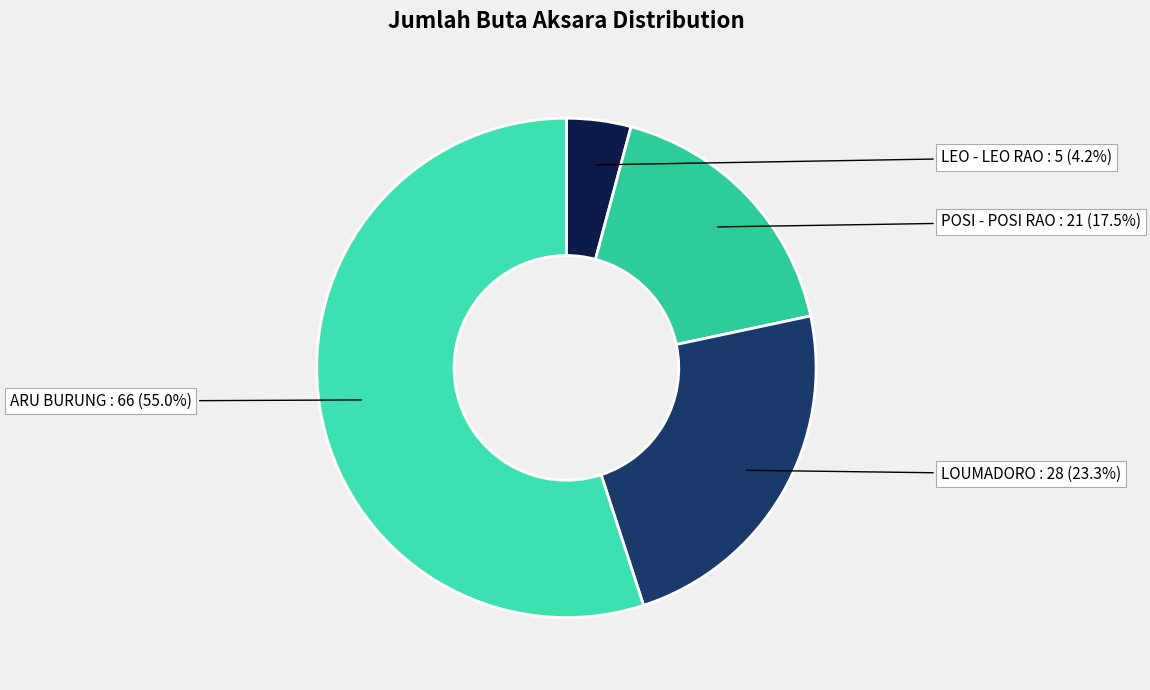

Do ARU BURUNG and POSI - POSI RAO together represent more than half of the pie?

Yes